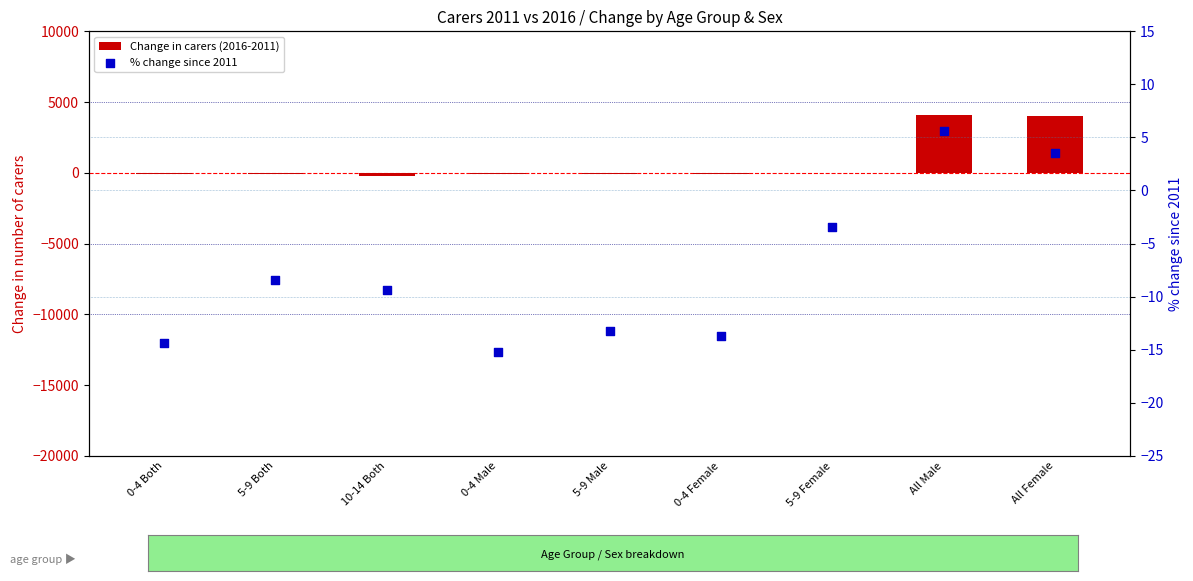

At which category is the sum across all series the highest?

All Male